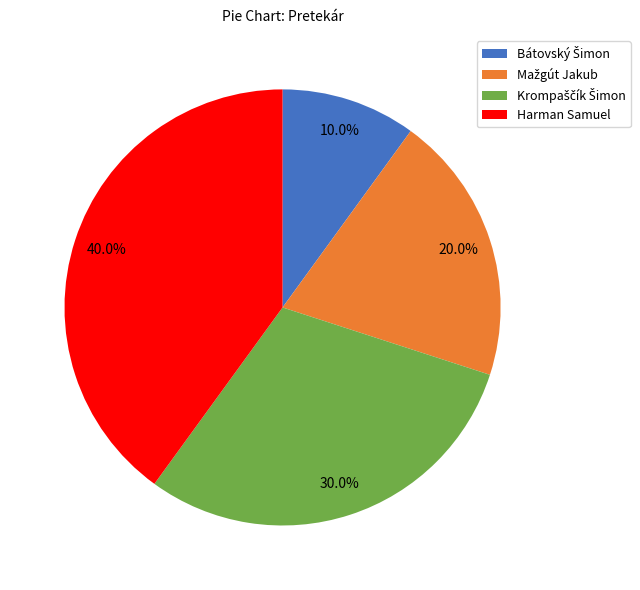

Which slice is the largest?

Harman Samuel